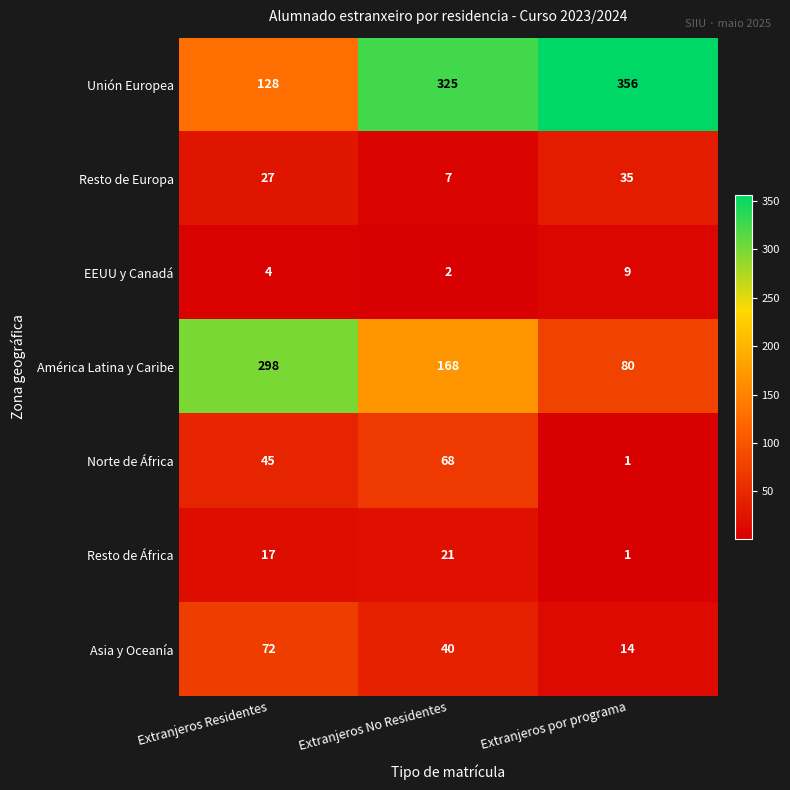

What is the total value across all series at Extranjeros por programa?

496